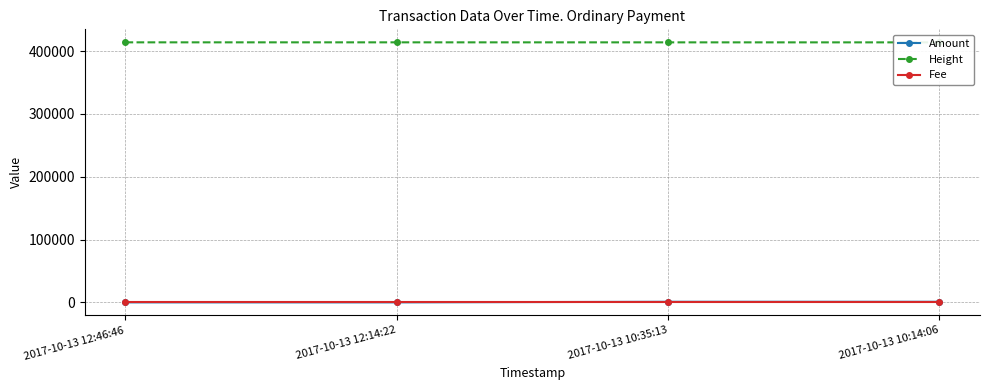

The value of Amount at 2017-10-13 10:35:13 is 1767. True or false?

False